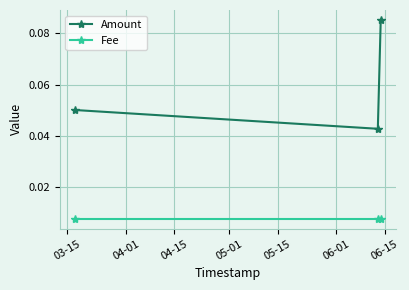

List the series in order of their overall mean, lowest first.

Fee, Amount